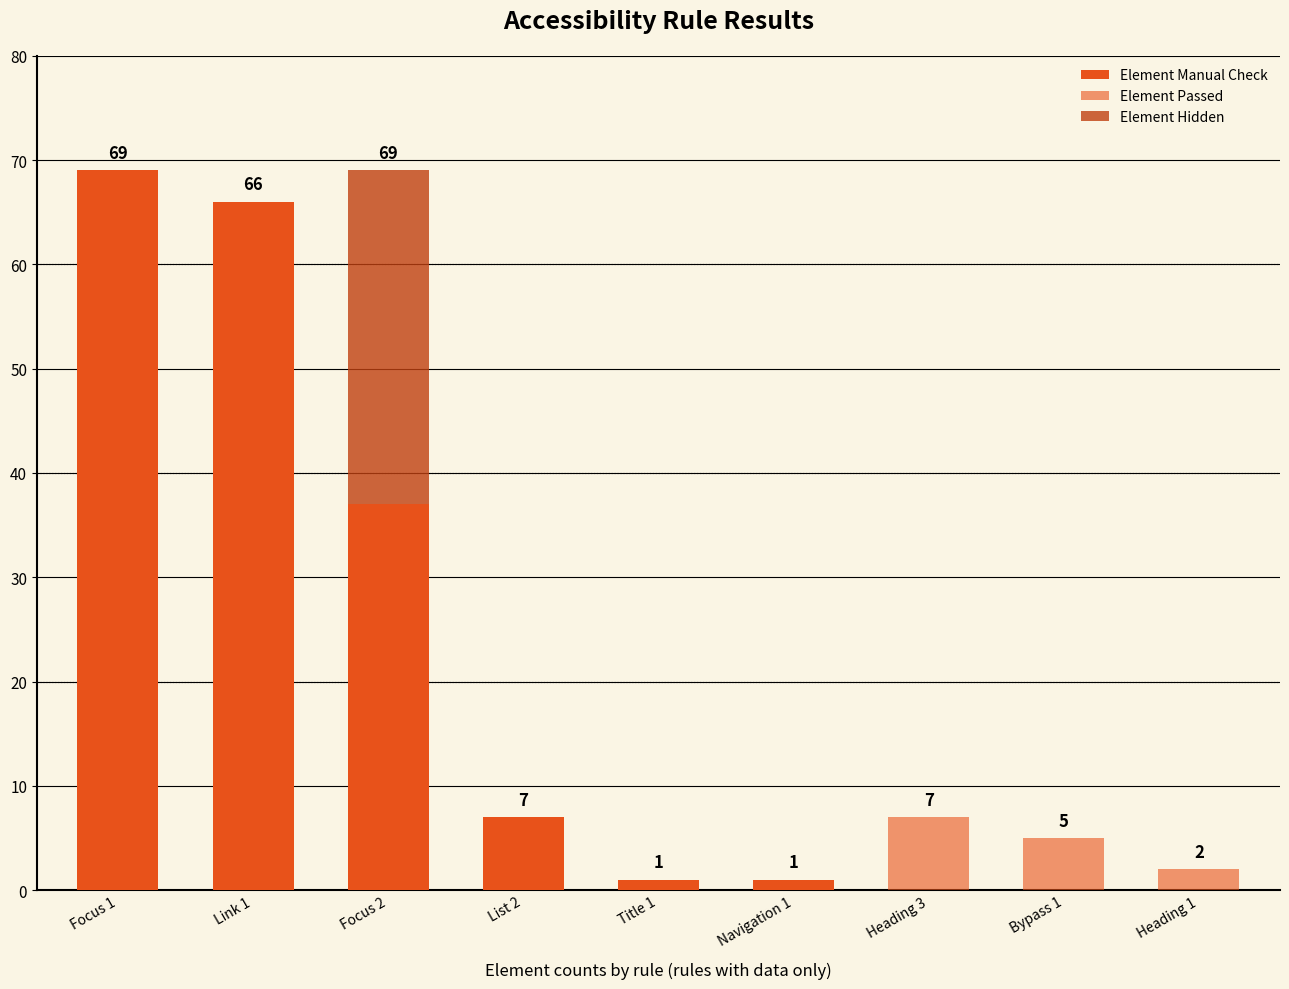

How many data points does each series have?

9